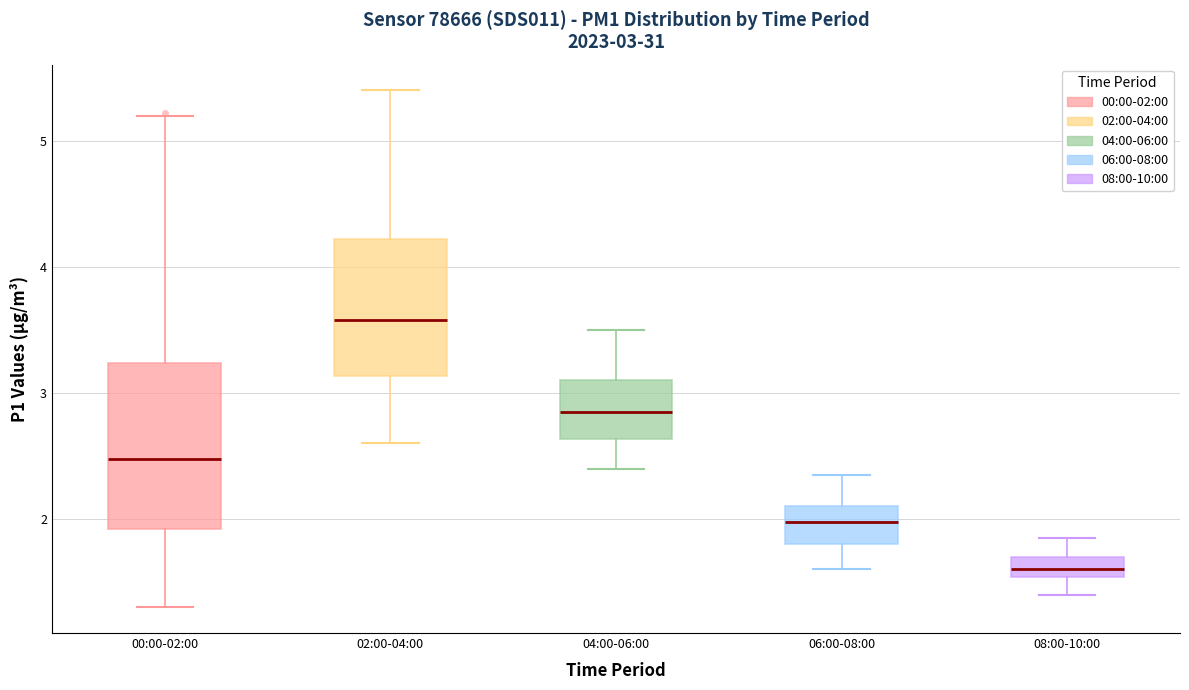

Comparing the boxes themselves (not the whiskers), which one is the tallest?

00:00-02:00